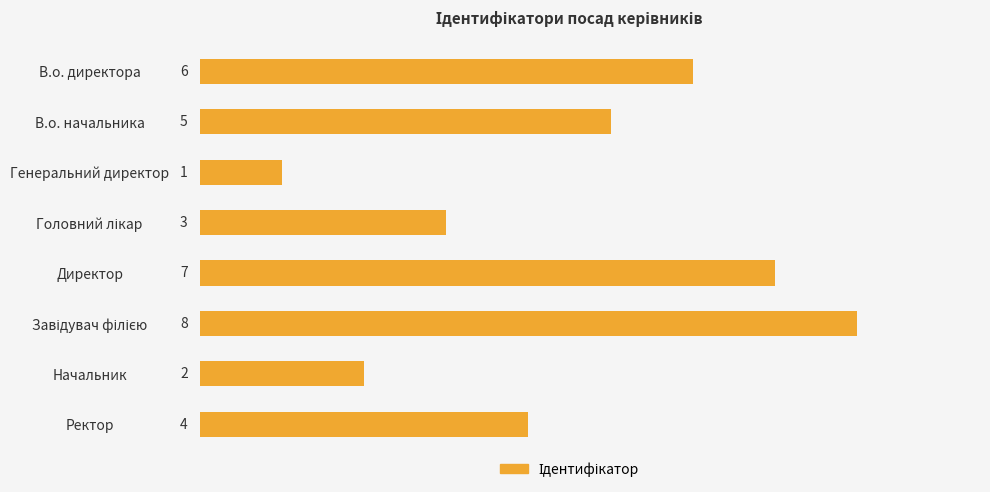

Is it true that the value at В.о. директора is 6?

True